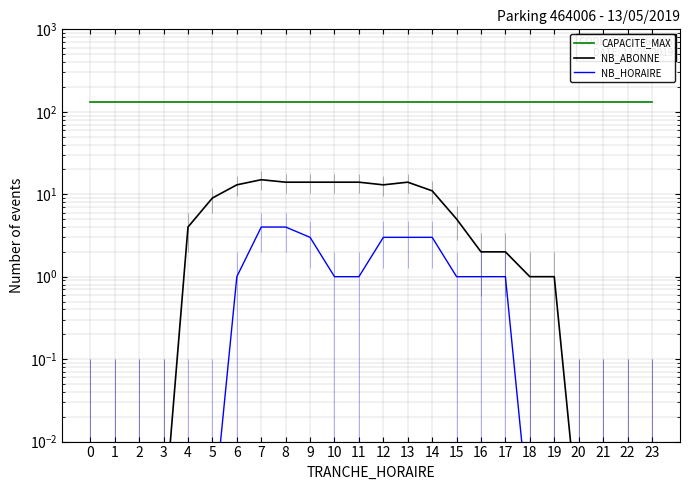

True or false: NB_ABONNE and NB_HORAIRE intersect in this chart.

False